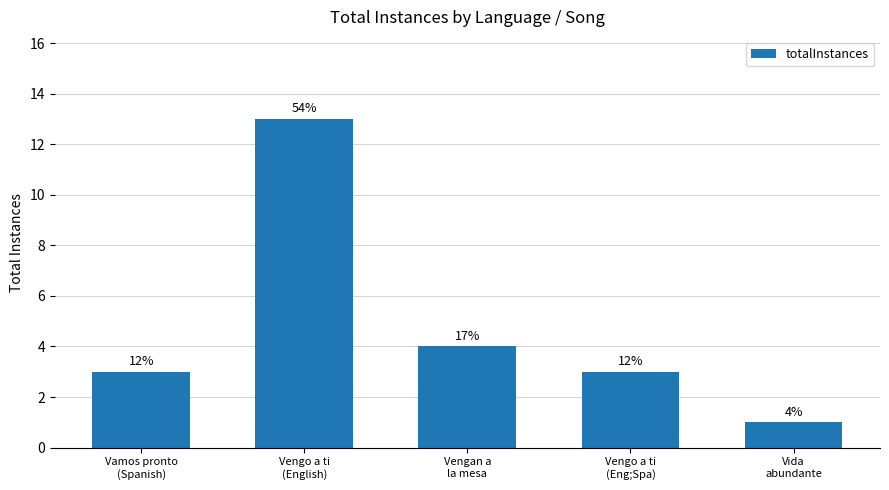

Between Vengo a ti
(English) and Vamos pronto
(Spanish), which is larger?

Vengo a ti
(English)